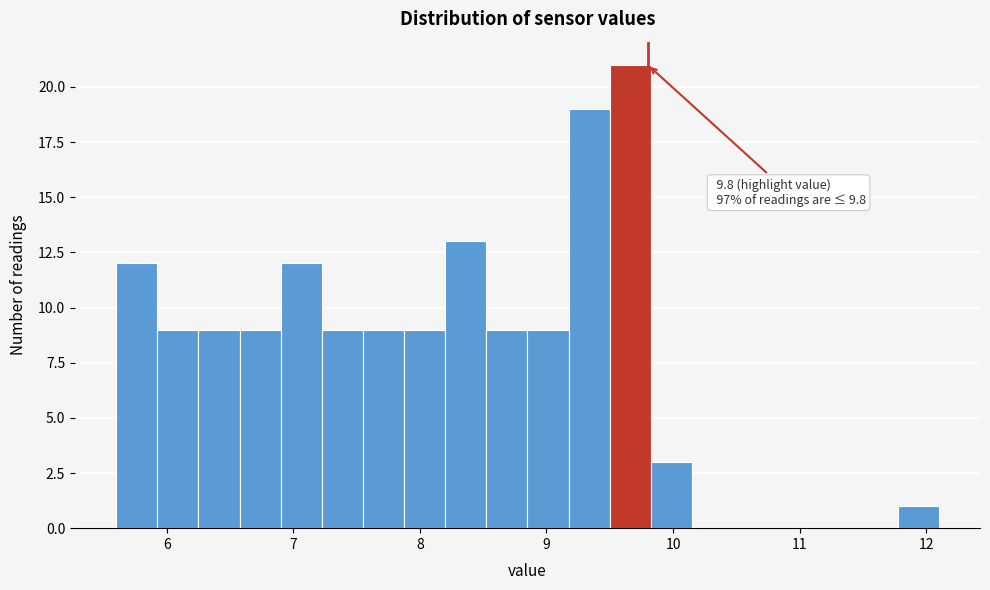

Read against the x-axis, roughly where is the centre of the tallest bar?

9.7